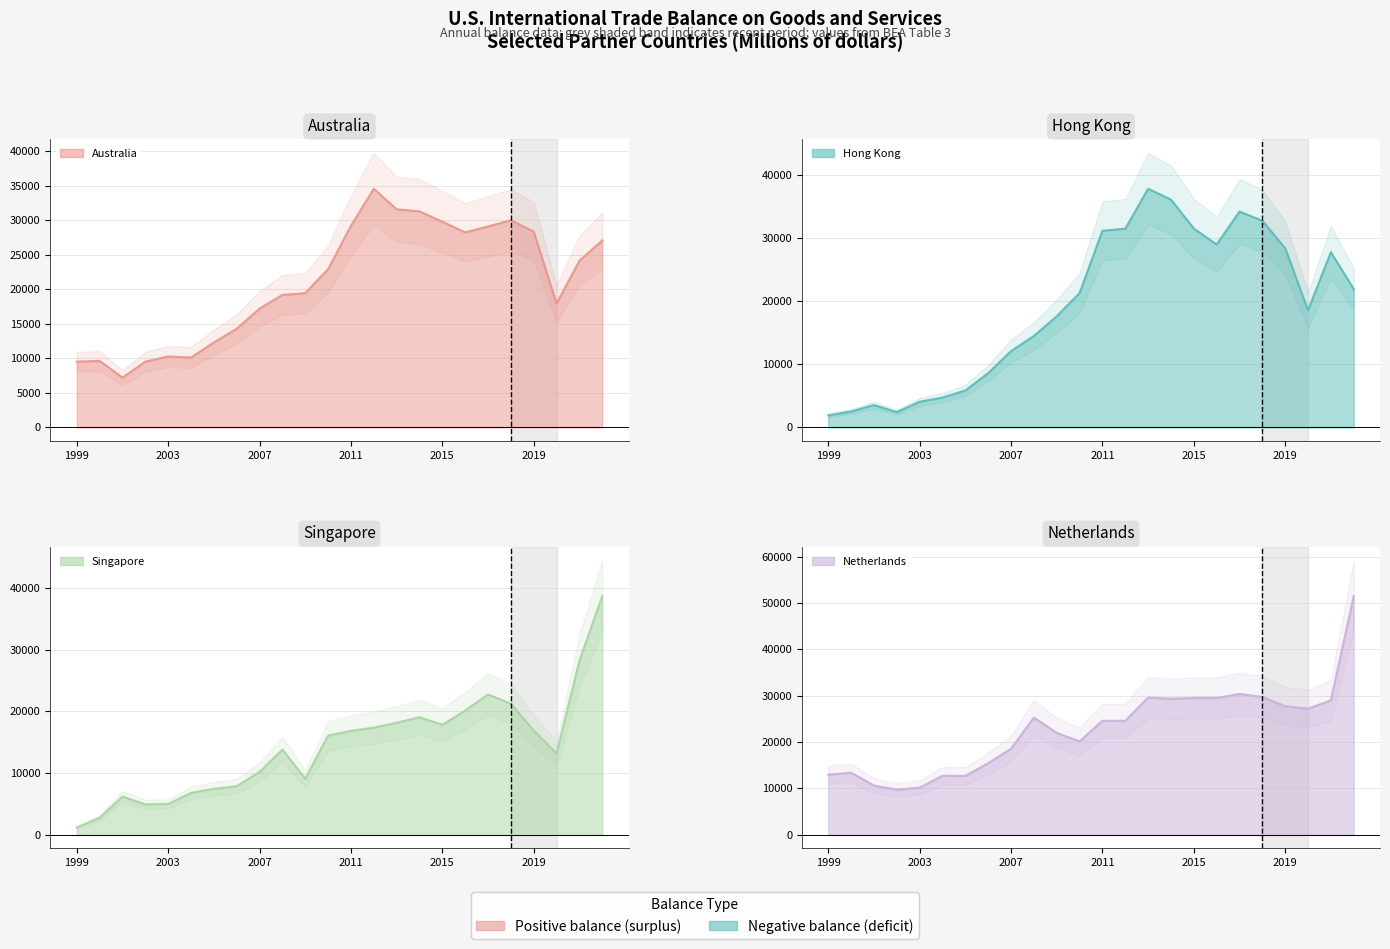

What is the difference between the maximum and second lowest values in the Hong Kong series?

35434